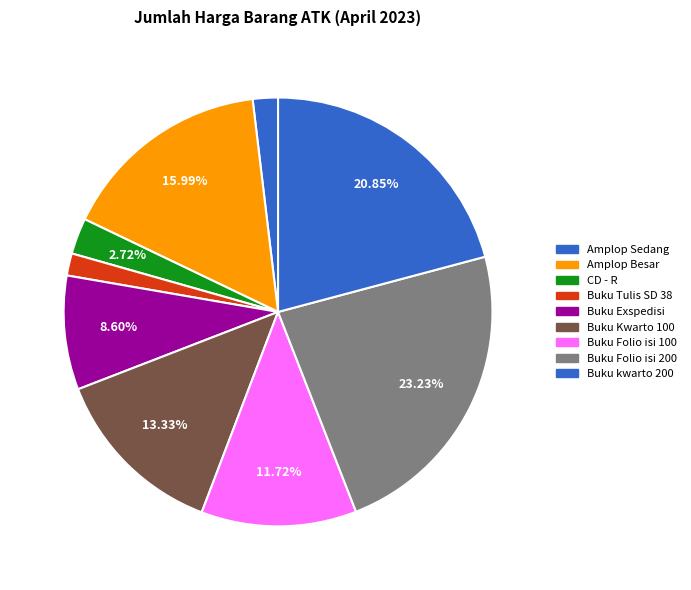

What is the change in value from Amplop Besar to Buku kwarto 200?

+1199650